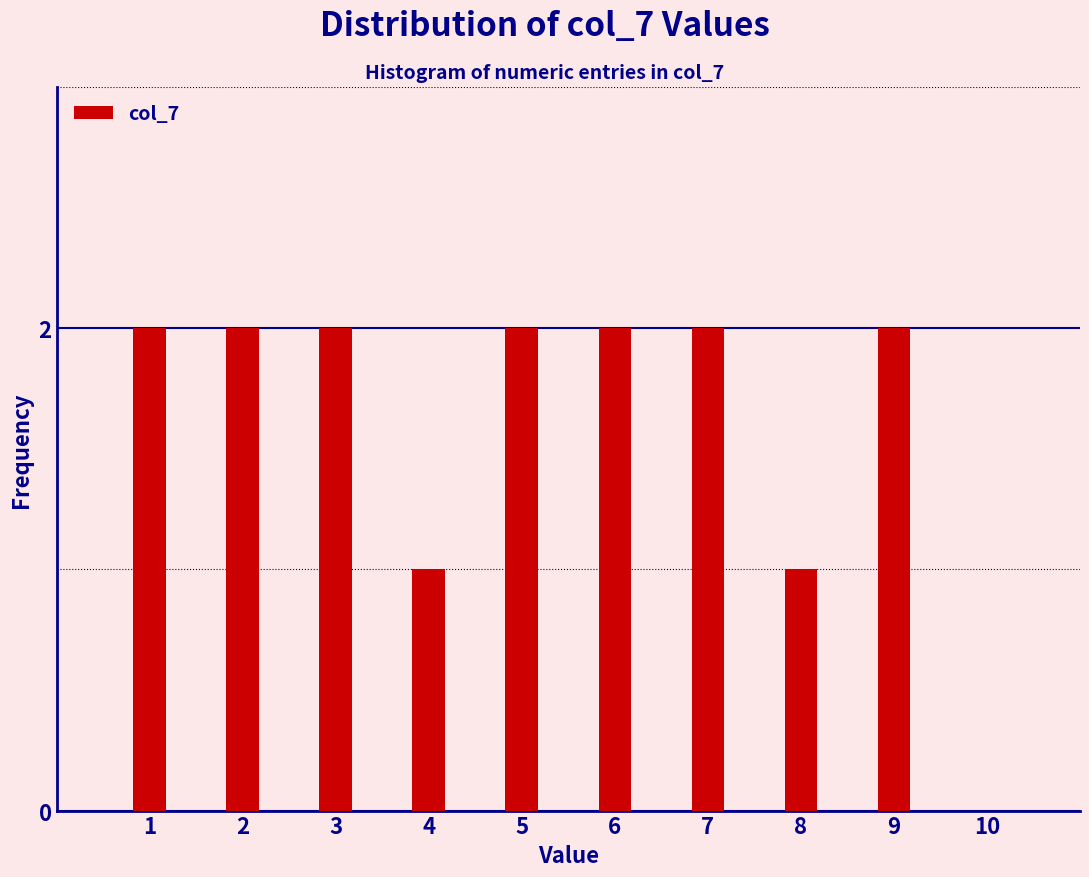

Reading left to right, what are all the values shown in this chart?

1=2	2=2	3=2	4=1	5=2	6=2	7=2	8=1	9=2	10=0